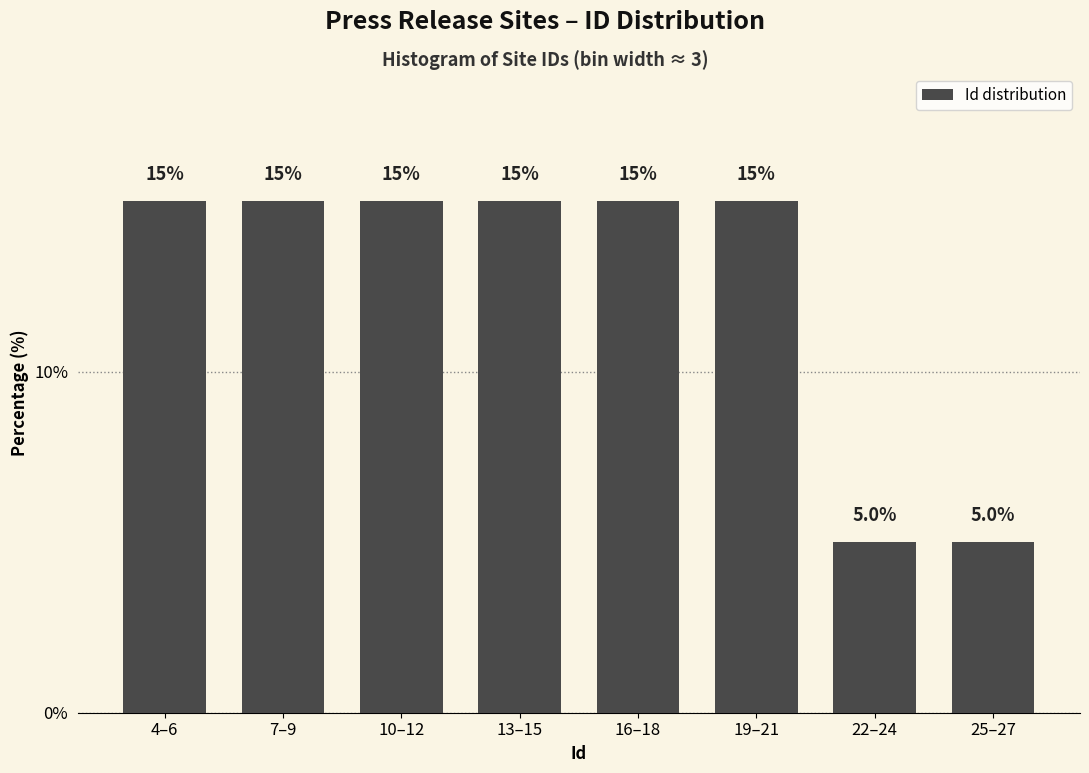

Reading right to left, list all the values displayed in this chart.

5	5	15	15	15	15	15	15